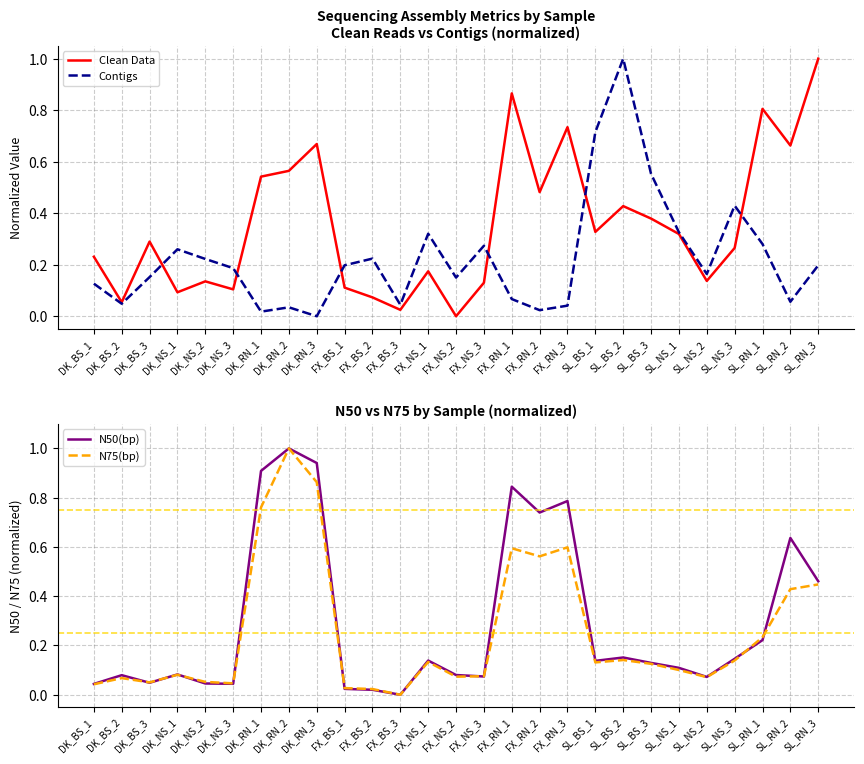

At which category is the sum across all series the highest?

DK_RN_2